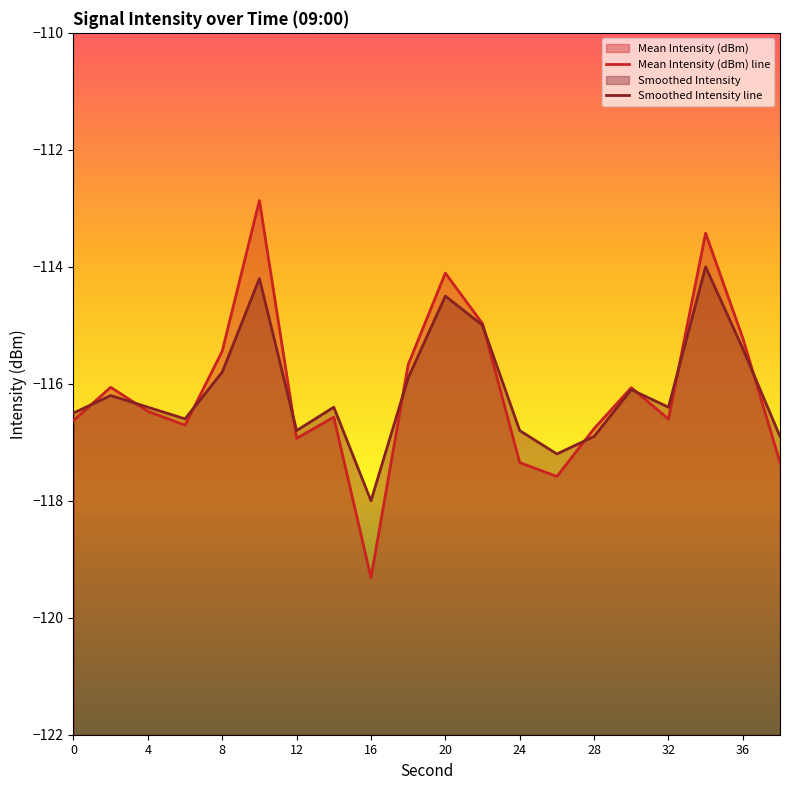

Rank the series by their average value, from highest to lowest.

Smoothed Intensity line, Mean Intensity (dBm) line